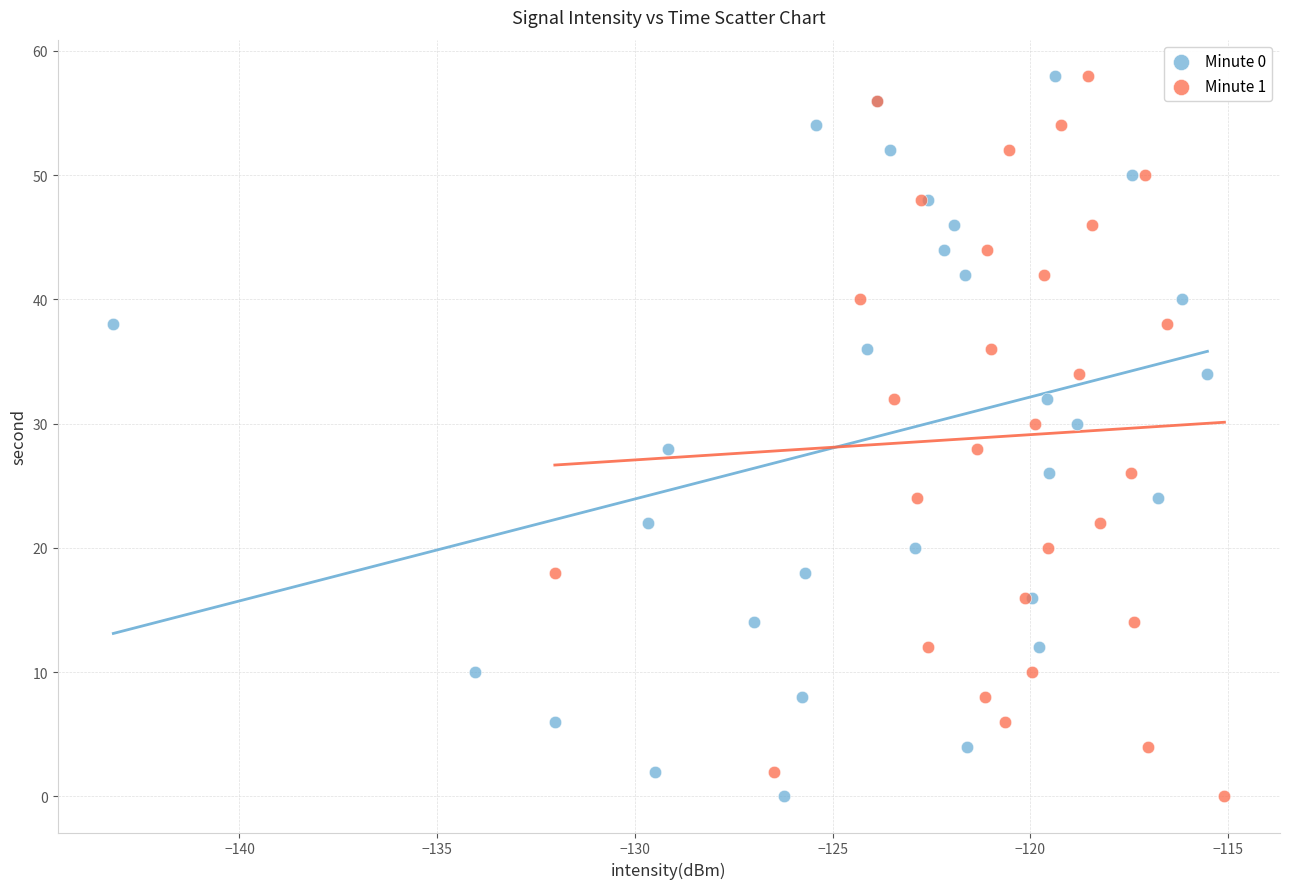

What are all the series names shown in the legend?

Minute 0, Minute 1